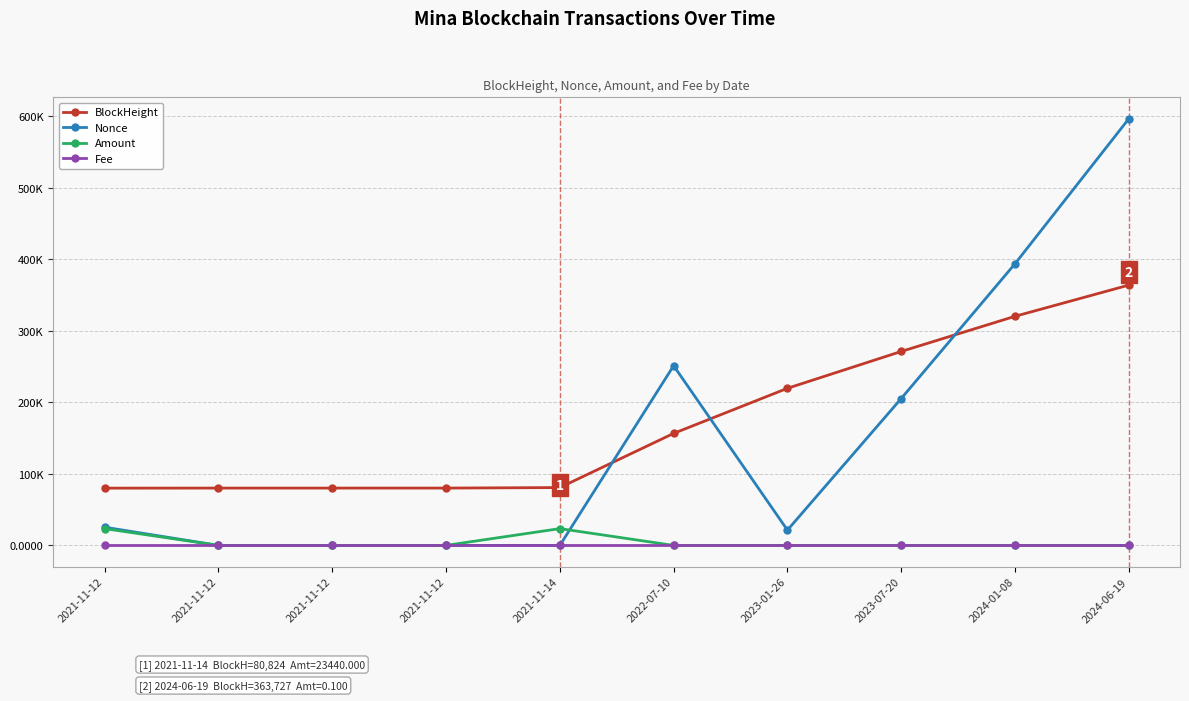

What is the difference between the highest and lowest values at 2024-01-08?

393580.0